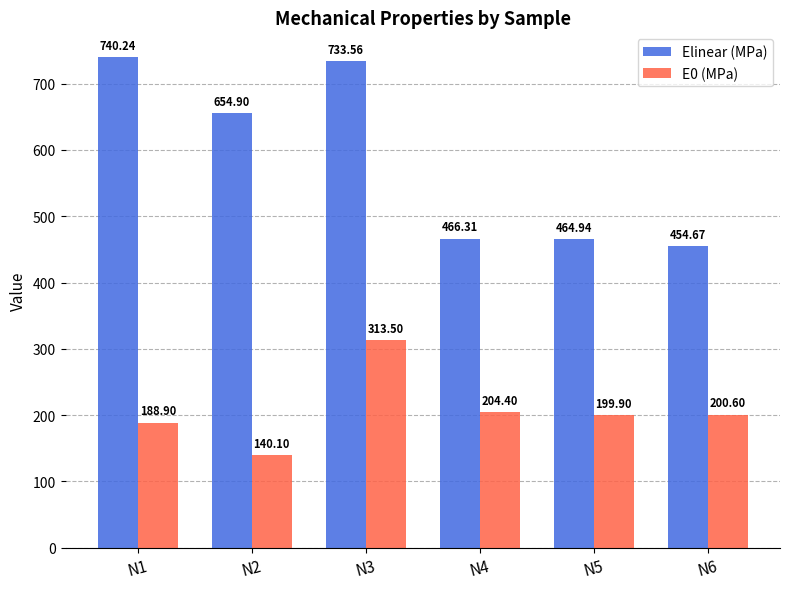

How many data points in E0 (MPa) are above 200?

3